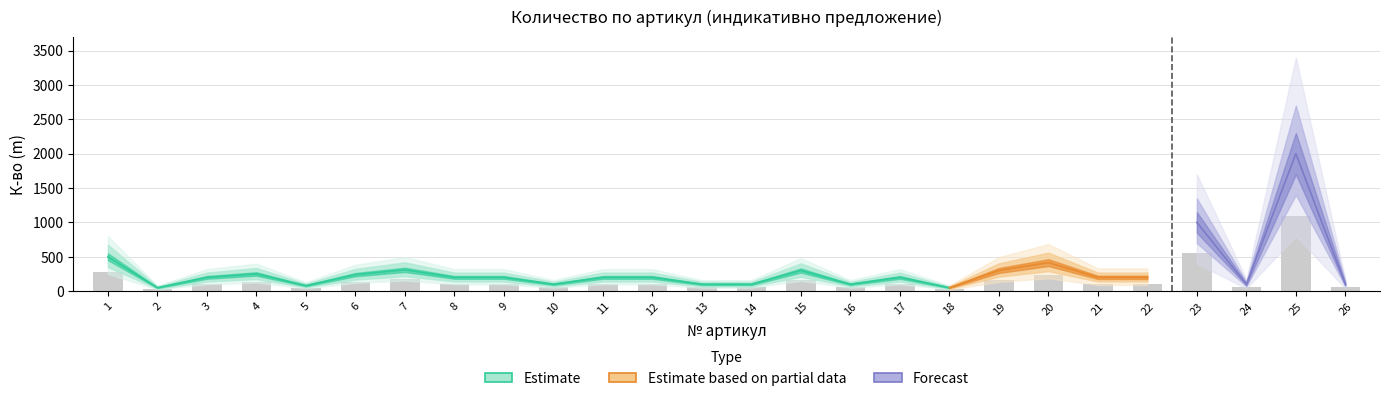

List the labels in order of value, smallest first.

2, 18, 5, 10, 13, 14, 16, 24, 26, 3, 8, 9, 11, 12, 17, 21, 22, 6, 4, 15, 19, 7, 20, 1, 23, 25